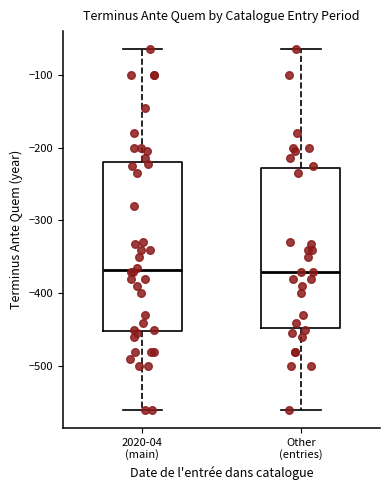

Reading left to right, read every box against the y-axis: the position of its median line, the range the box covers, and the ends of its whiskers. The values are not printed on the chart, so give them approximately, as read against the axis.

2020-04 (main): median -370, box -450 to -220, whiskers -560 to -60
Other (entries): median -370, box -450 to -230, whiskers -560 to -60